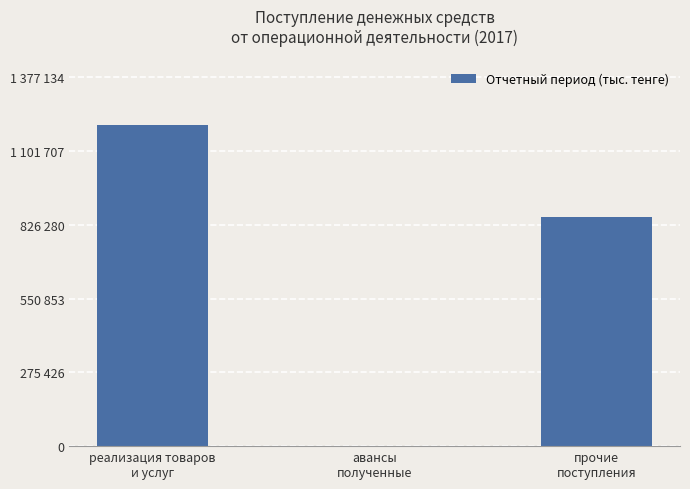

Reading right to left, extract all data points from this chart.

856895	1151	1197508